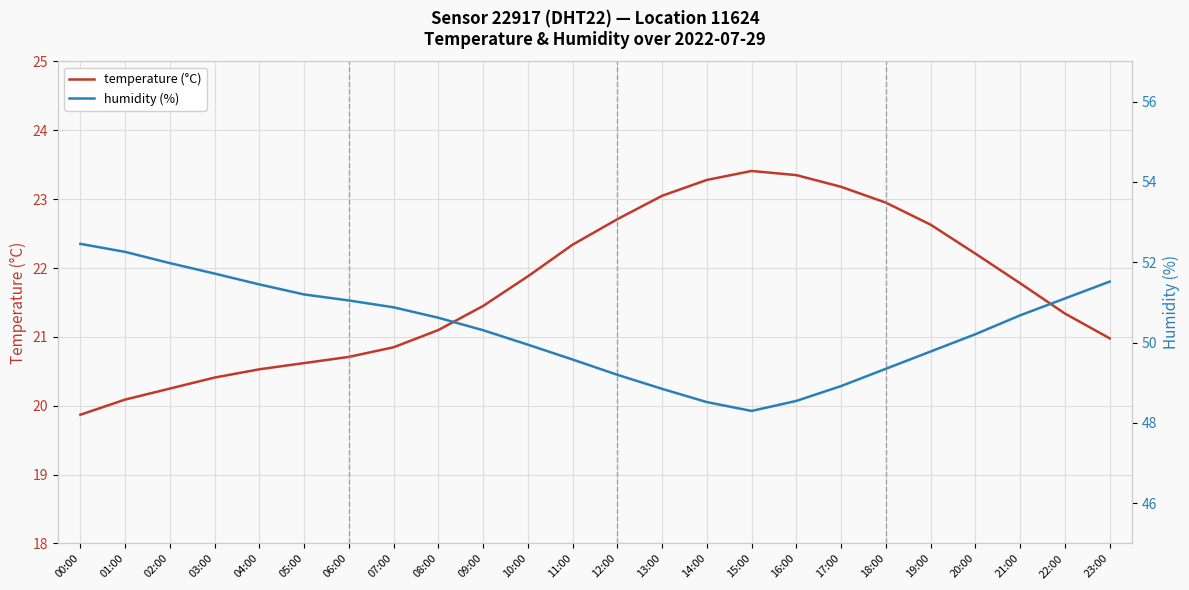

What is the average value of the humidity (%) series?

50.4